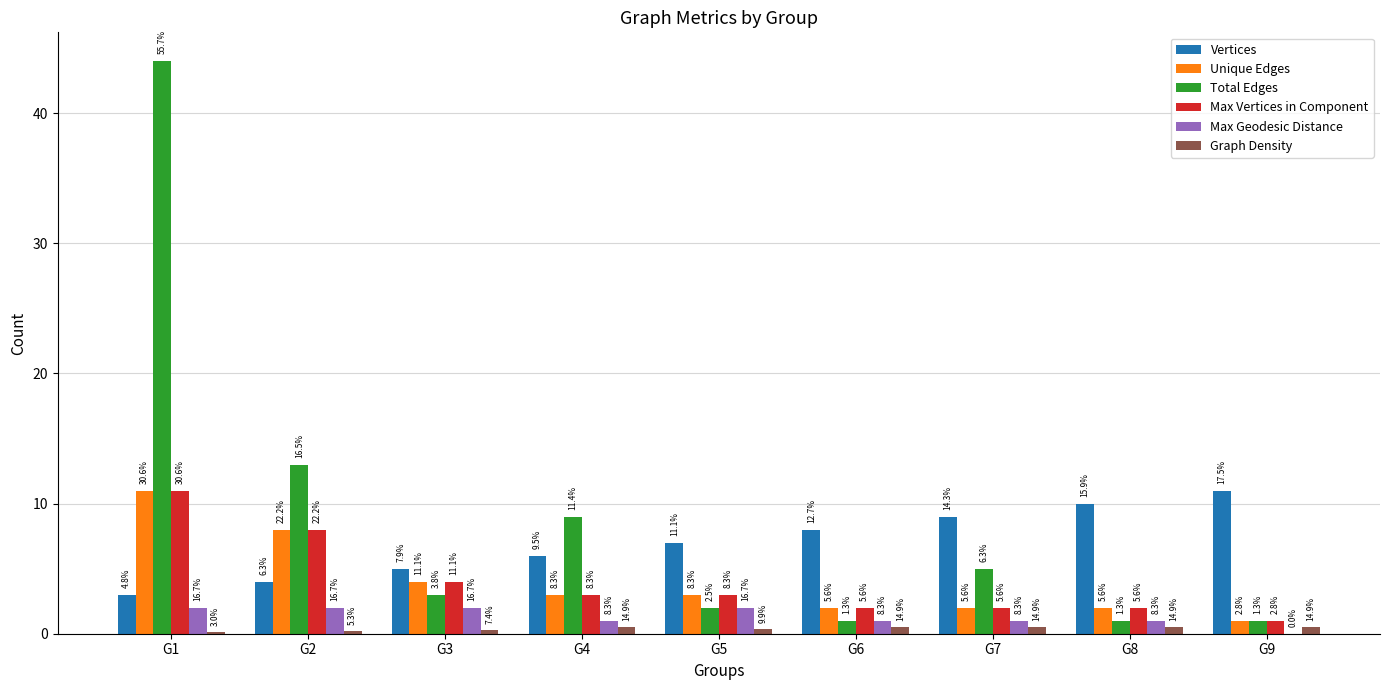

What are all the series names shown in the legend?

Vertices, Unique Edges, Total Edges, Max Vertices in Component, Max Geodesic Distance, Graph Density